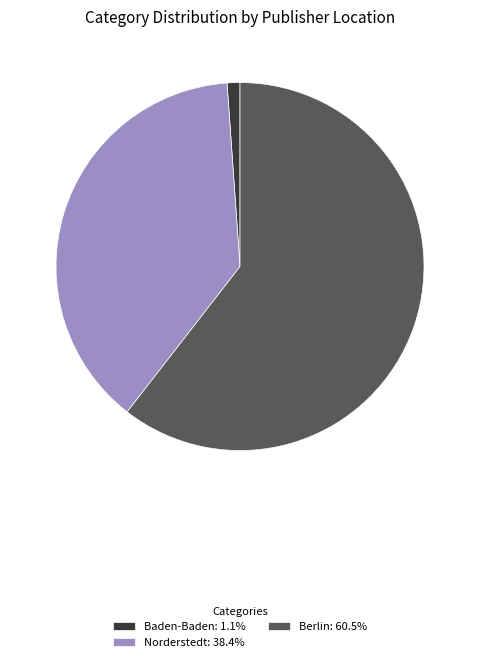

Does Norderstedt: 38.4% represent more than half of the total?

No